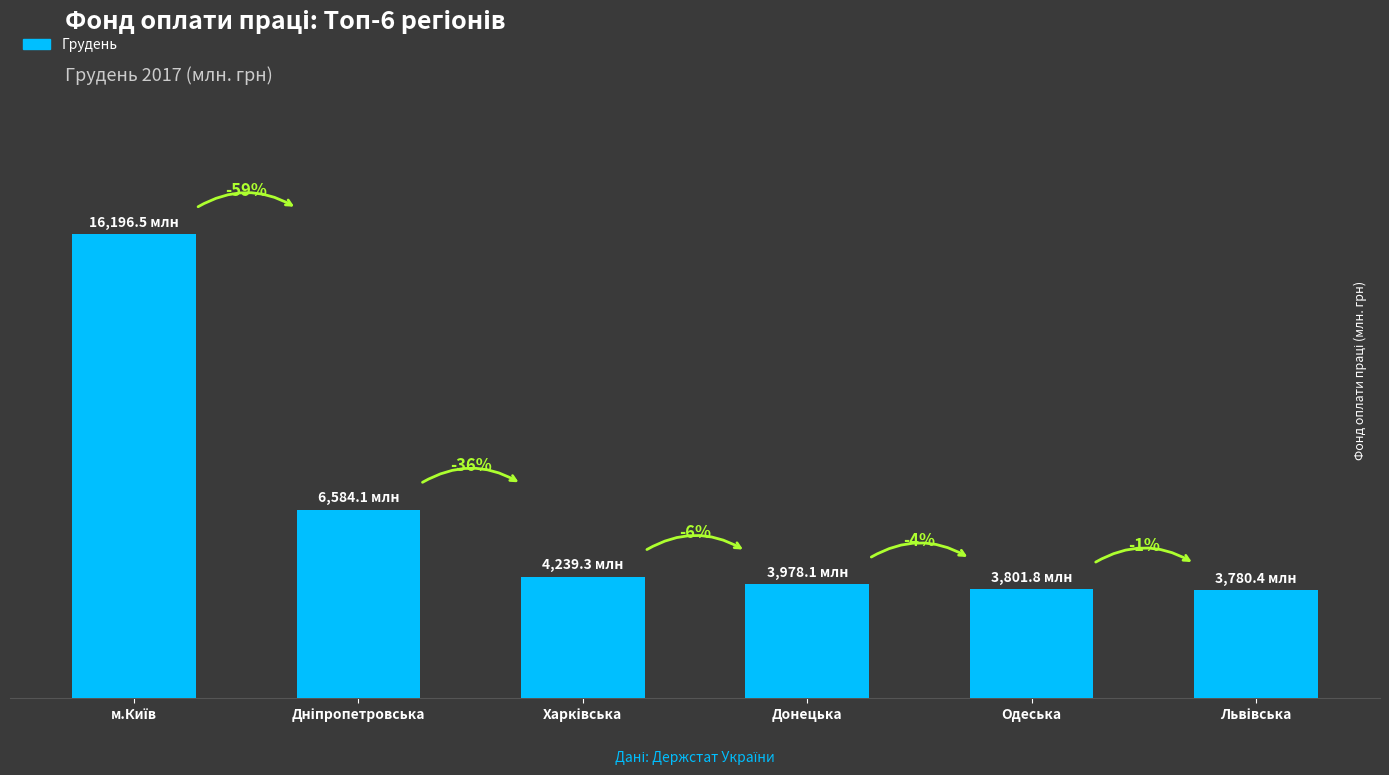

At which label is the value closest to 9988?

Дніпропетровська